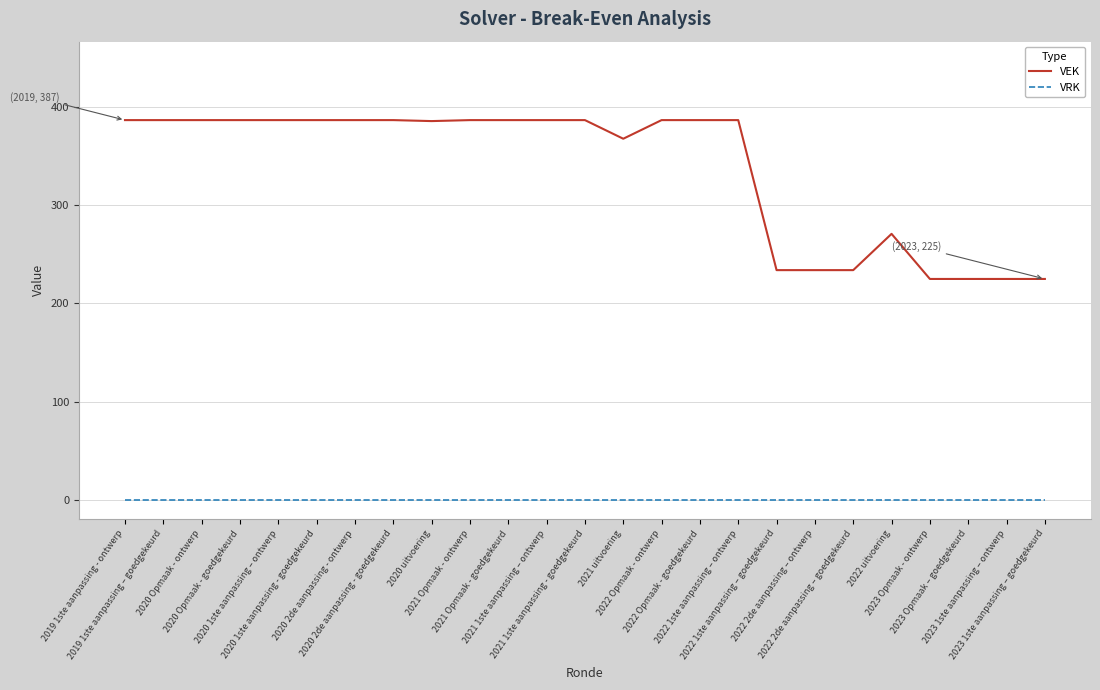

What is the sum of the VEK values at 2019 1ste aanpassing – goedgekeurd and 2020 1ste aanpassing - goedgekeurd?

774